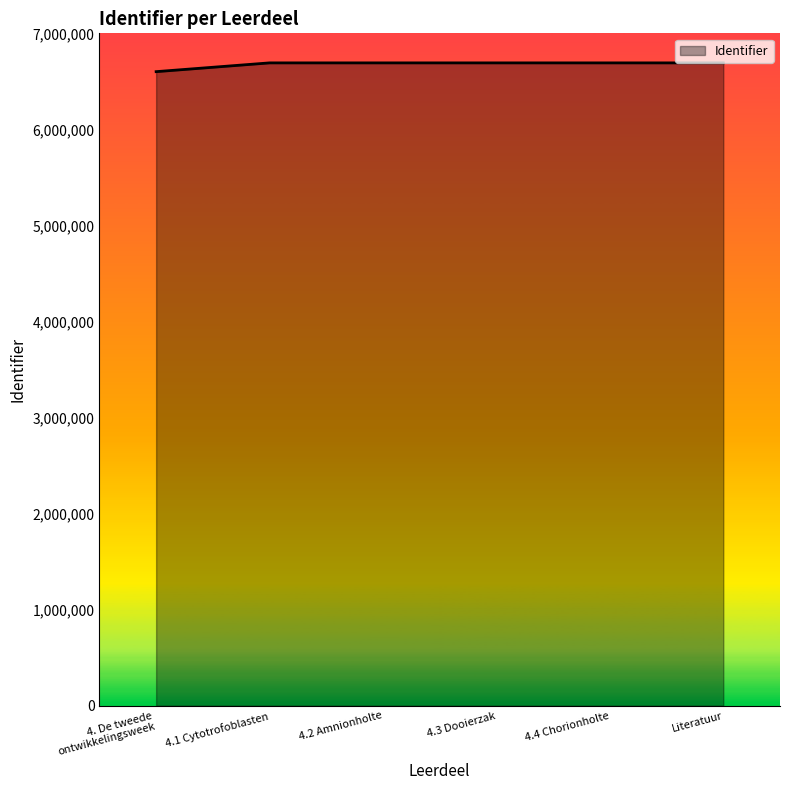

Does the chart display data point markers on the line(s)?

No